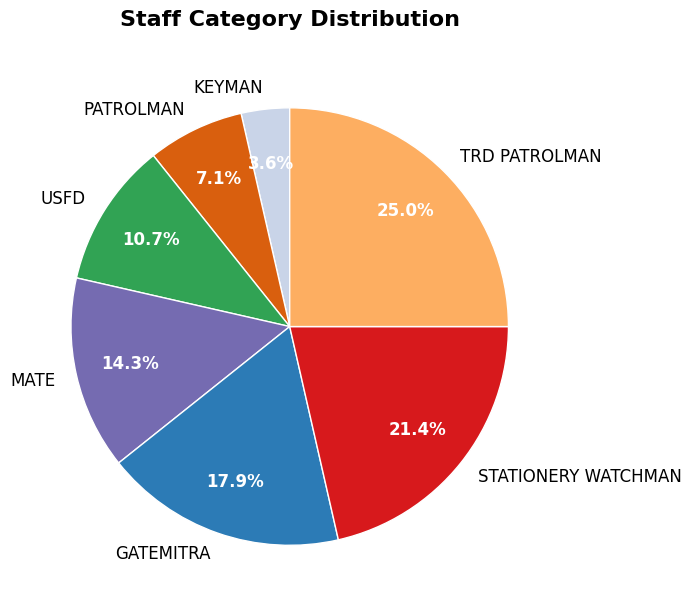

Does any single category account for the majority?

No